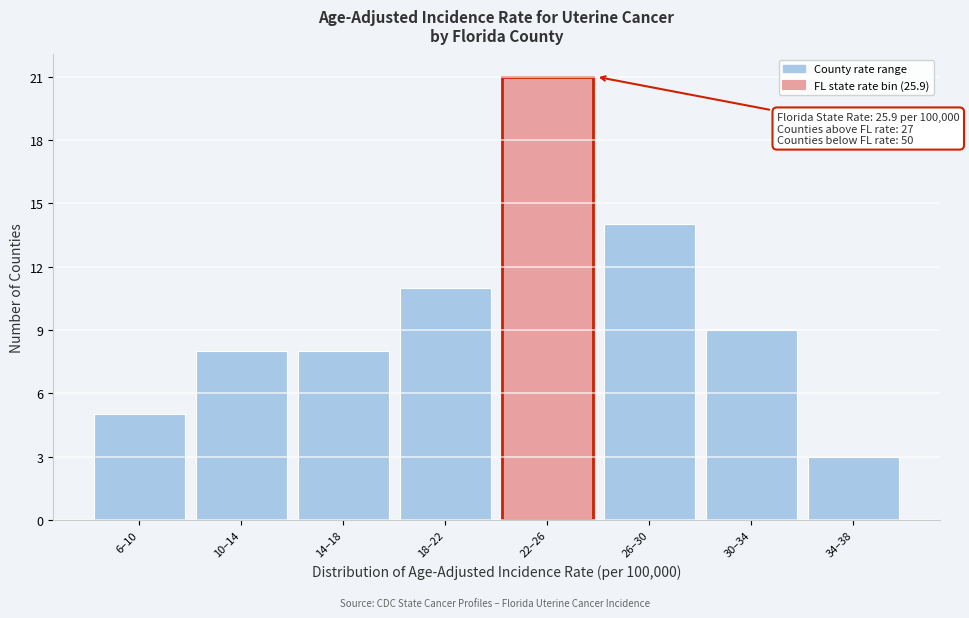

Reading right to left, what are all the values shown in this chart?

3	9	14	21	11	8	8	5